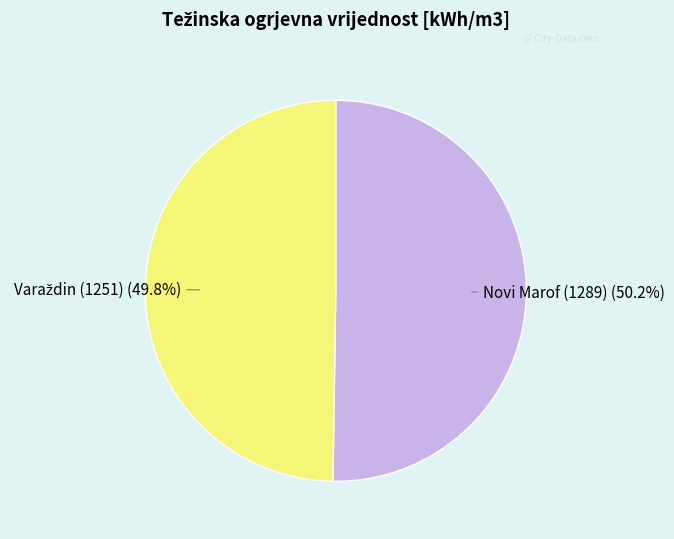

Is there a majority slice in this chart?

Yes